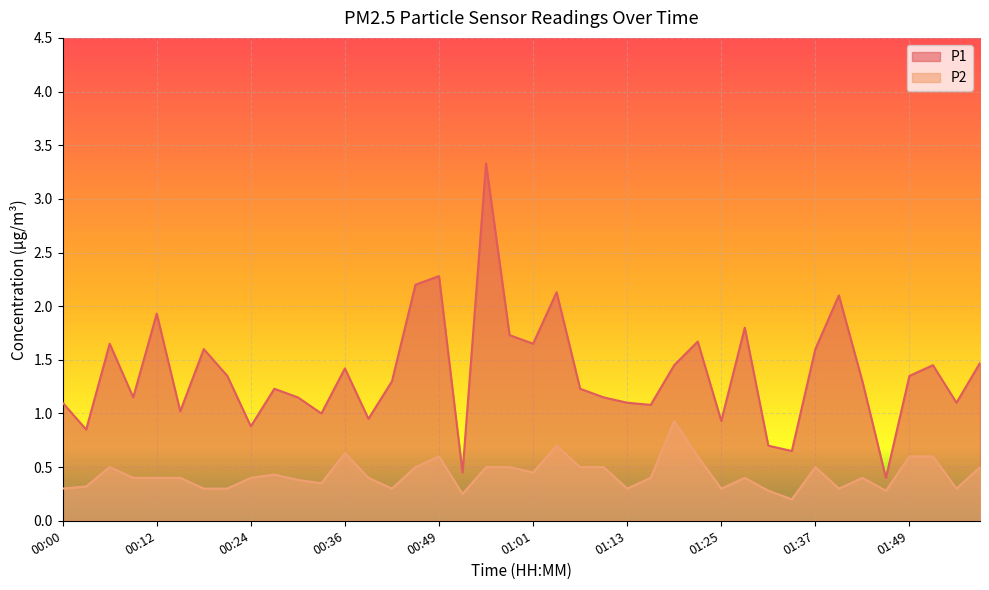

What are all the series names shown in the legend?

P1, P2